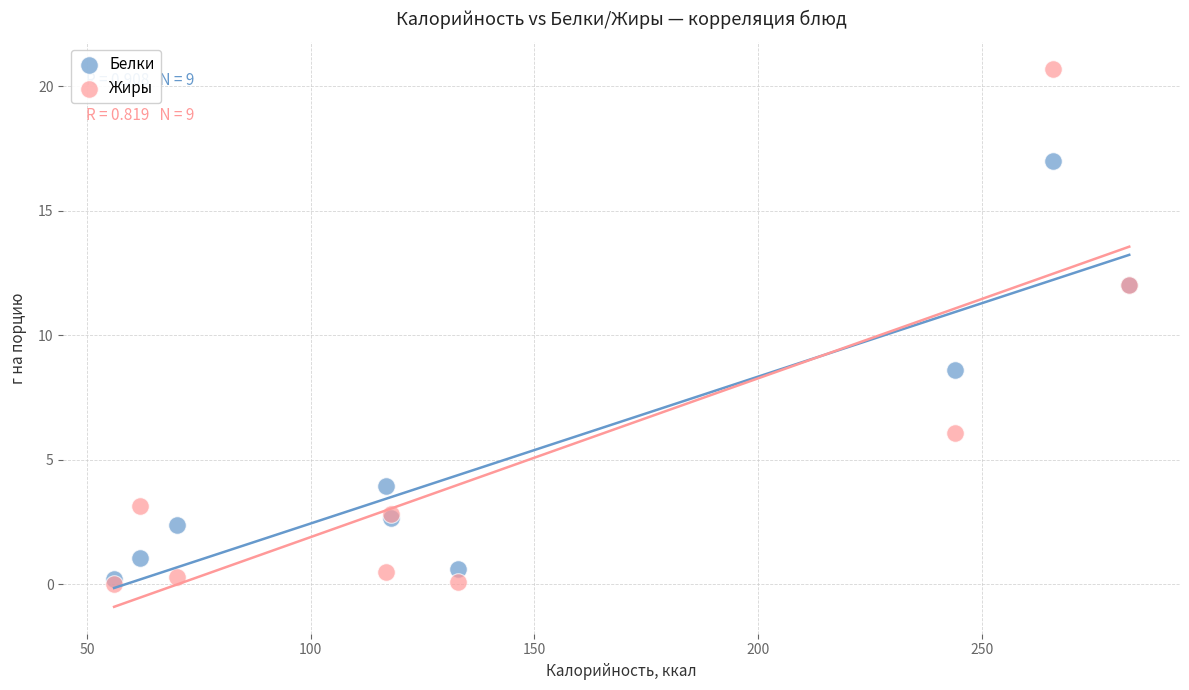

Which series has the widest spread of Y values?

Жиры